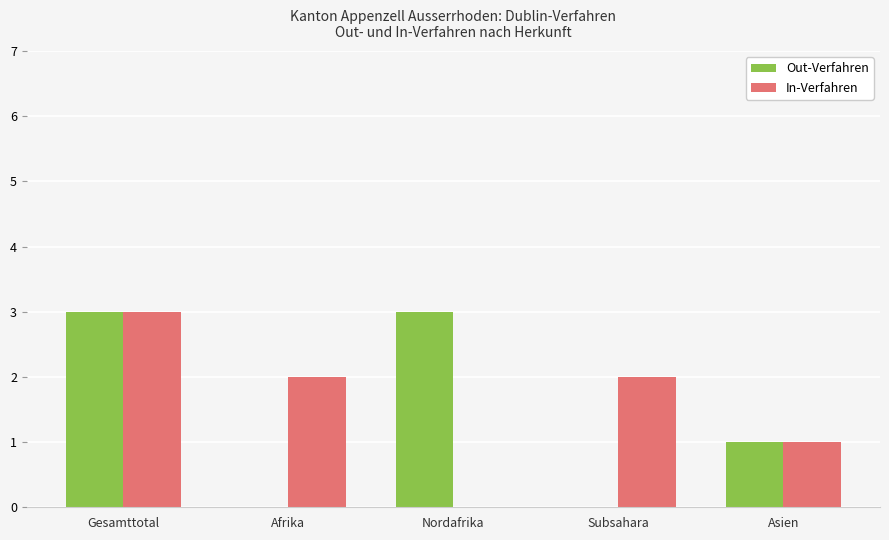

Reading left to right, transcribe all the data shown in this chart.

Out-Verfahren: Gesamttotal=3	Afrika=0	Nordafrika=3	Subsahara=0	Asien=1
In-Verfahren: Gesamttotal=3	Afrika=2	Nordafrika=0	Subsahara=2	Asien=1